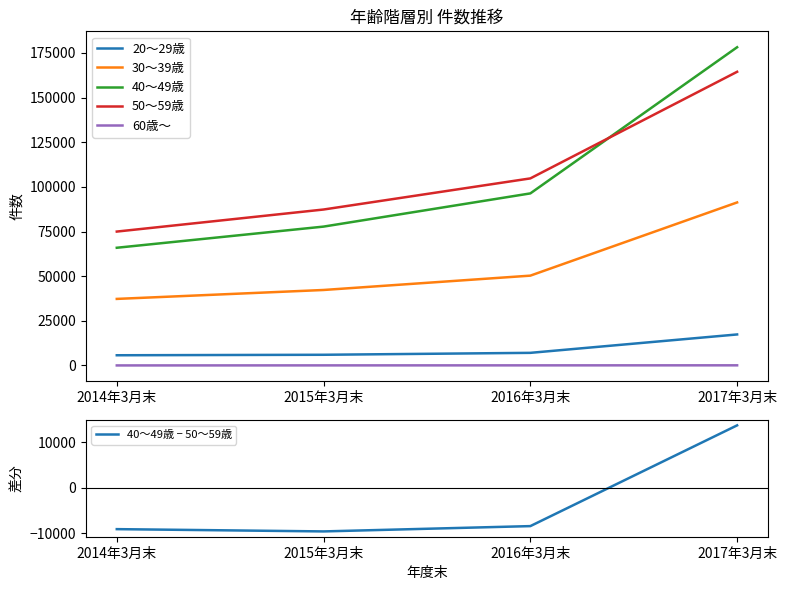

Which series has the widest spread of values?

40～49歳